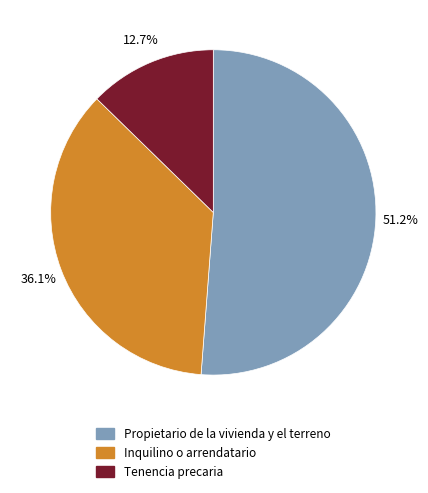

To the nearest percent, what portion does Inquilino o arrendatario represent?

36%